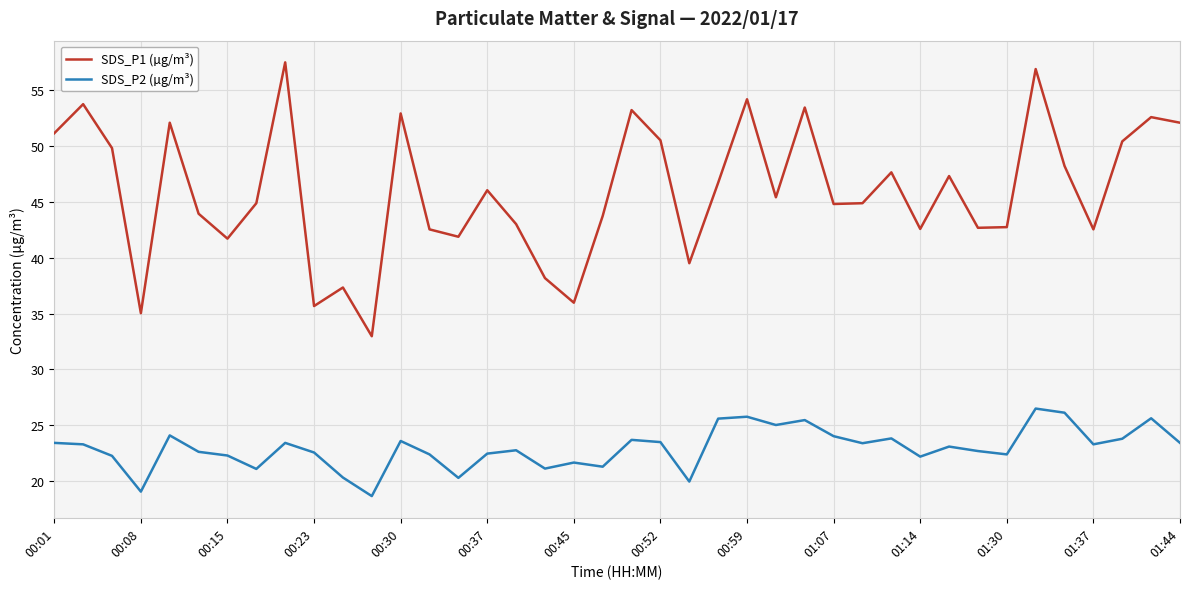

In SDS_P2 (µg/m³), how many points are lower than both neighbors (excluding endpoints)?

12